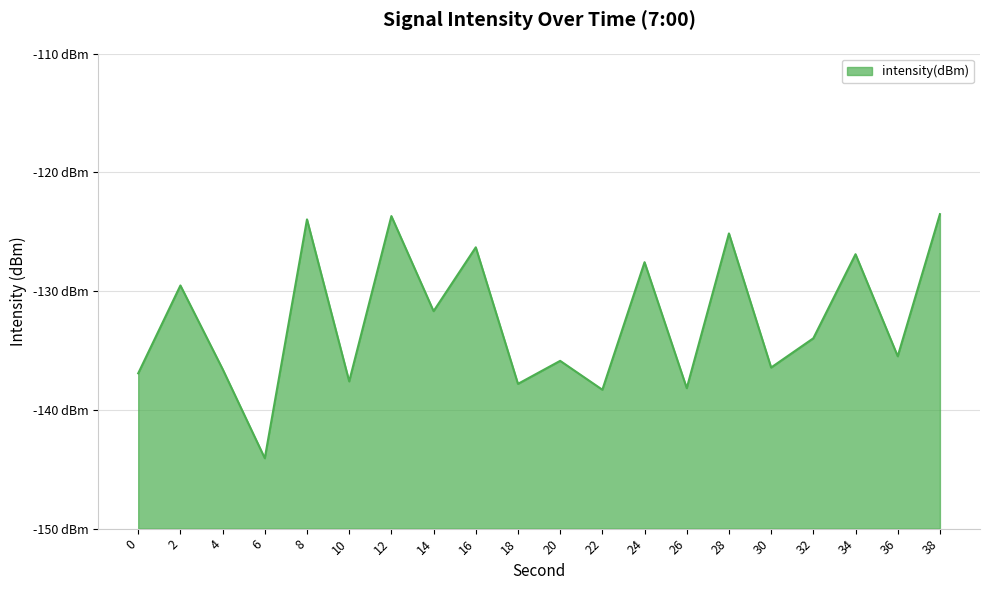

List the labels in order of value, largest first.

38, 12, 8, 28, 16, 34, 24, 2, 14, 32, 36, 20, 30, 4, 0, 10, 18, 26, 22, 6